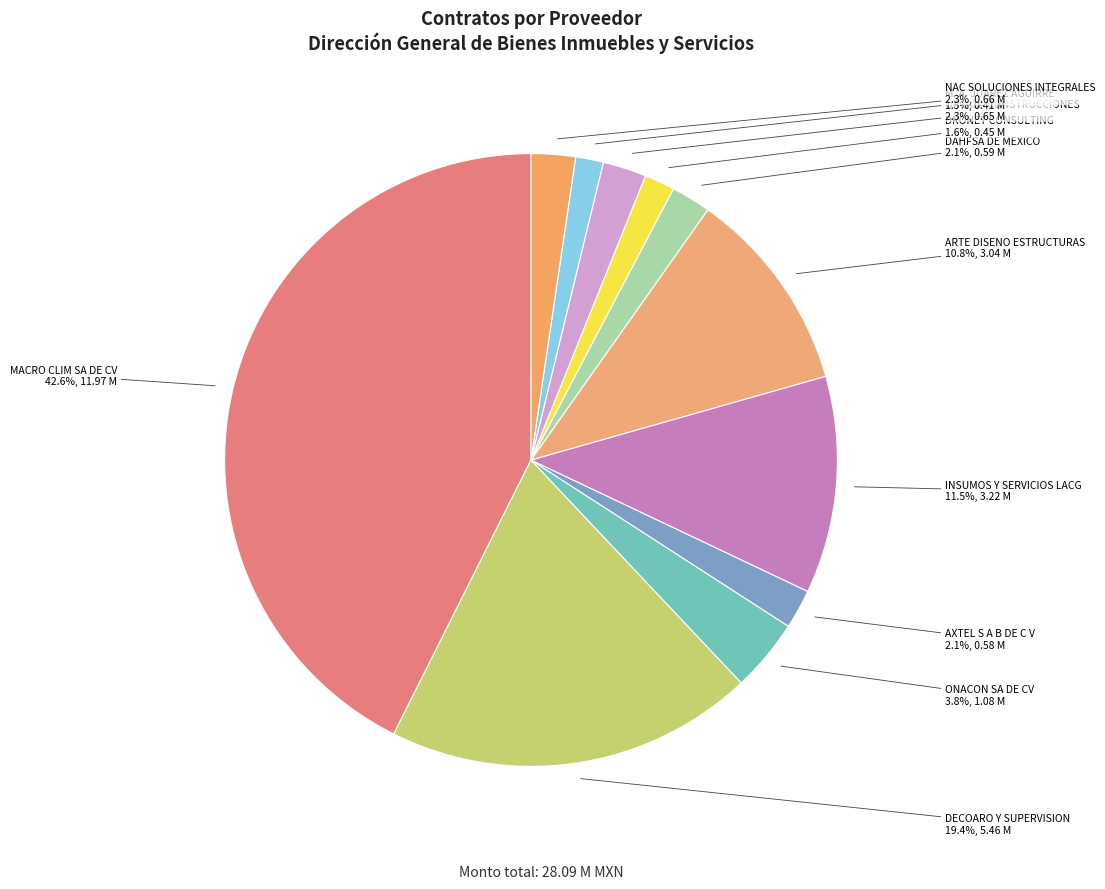

Between DRONET CONSULTING and NAC SOLUCIONES INTEGRALES, which is larger?

NAC SOLUCIONES INTEGRALES